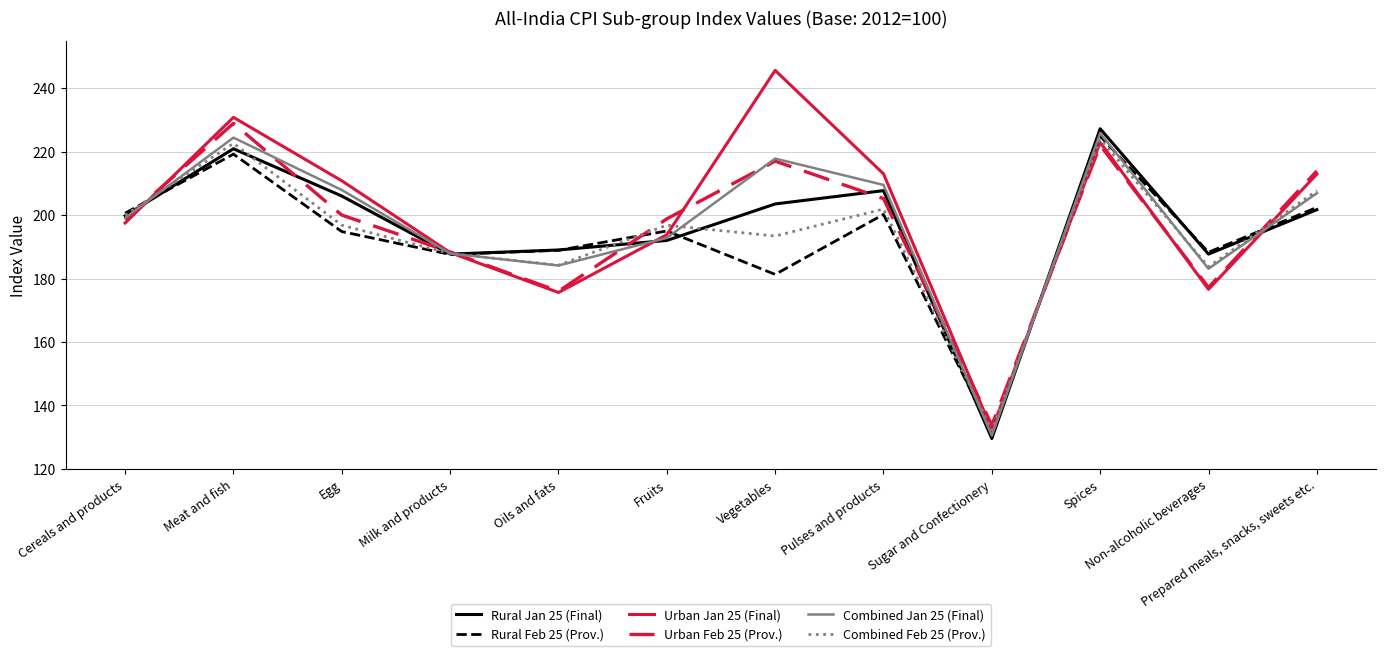

The Combined Feb 25 (Prov.) series shows 116.5 at Fruits. True or false?

False